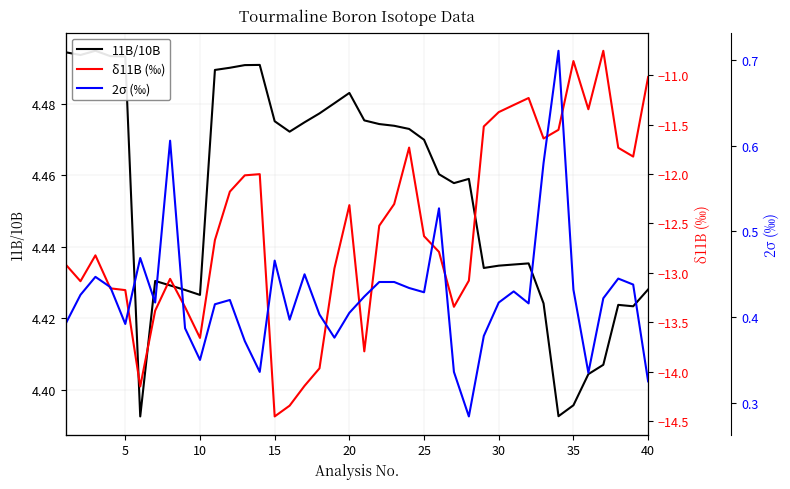

True or false: δ11B (‰) and 2σ (‰) cross at least once.

False